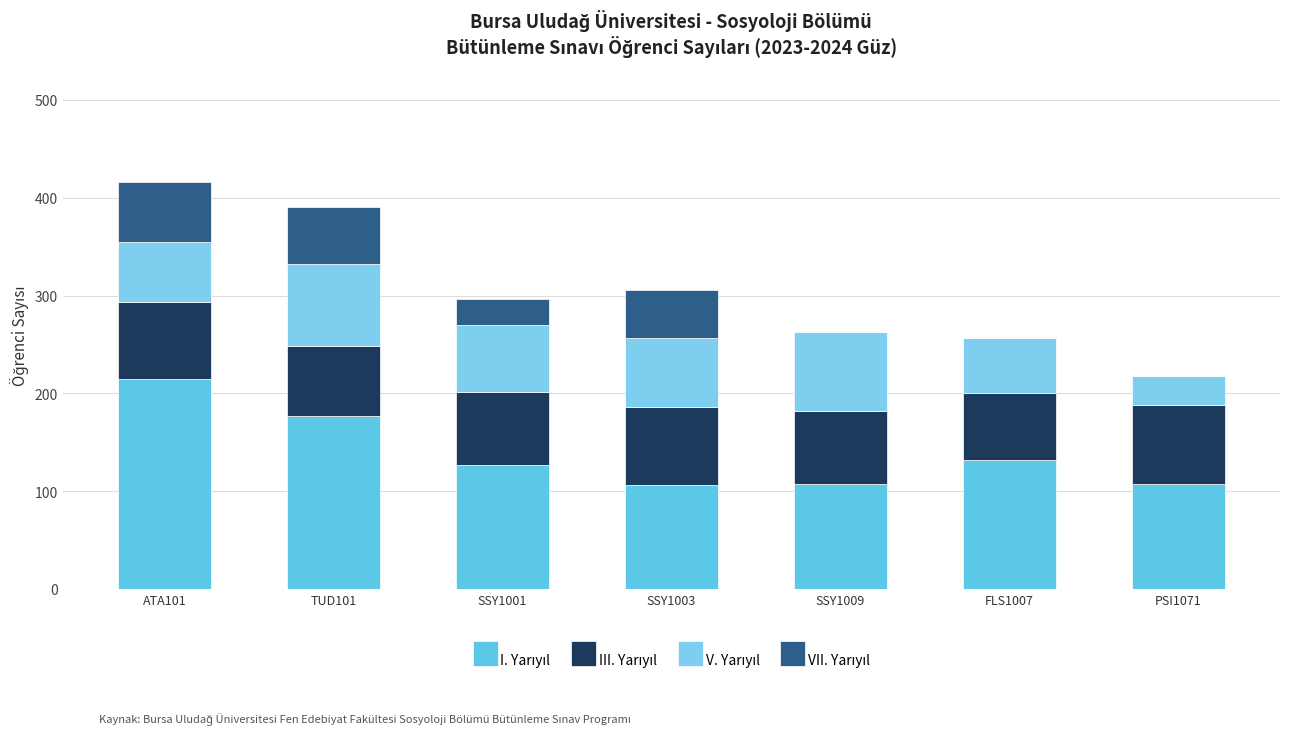

Are the bars horizontal?

No